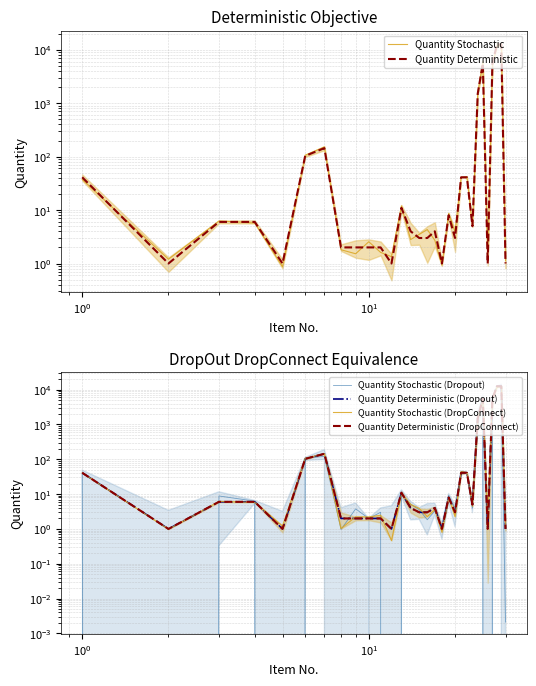

Rank the series by their maximum value, from highest to lowest.

Quantity Stochastic (Dropout), Quantity Stochastic, Quantity Stochastic (DropConnect), Quantity Deterministic, Quantity Deterministic (Dropout), Quantity Deterministic (DropConnect)